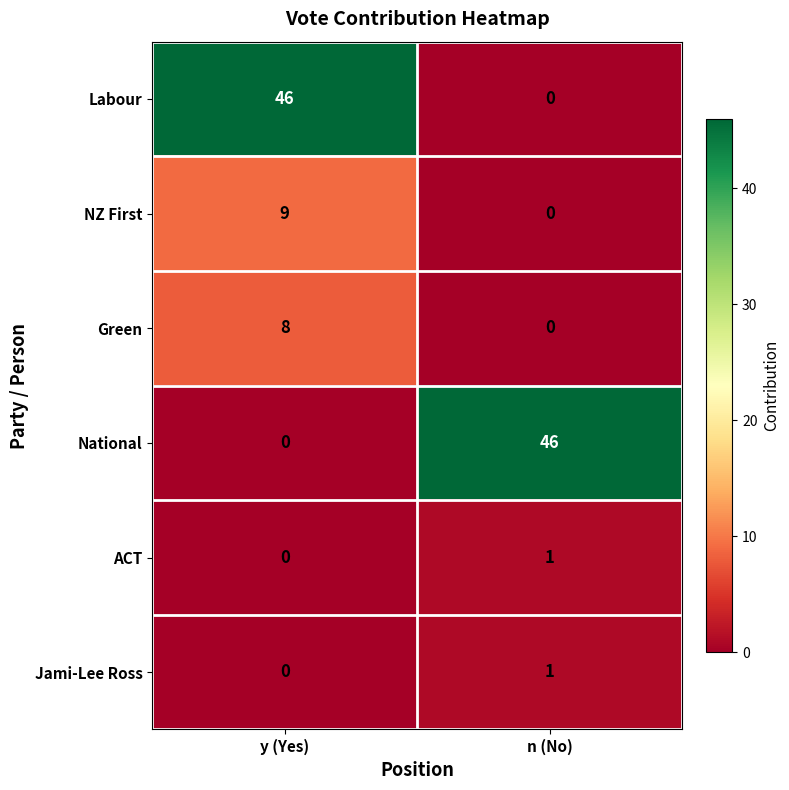

The value of NZ First at n (No) is 0. True or false?

True